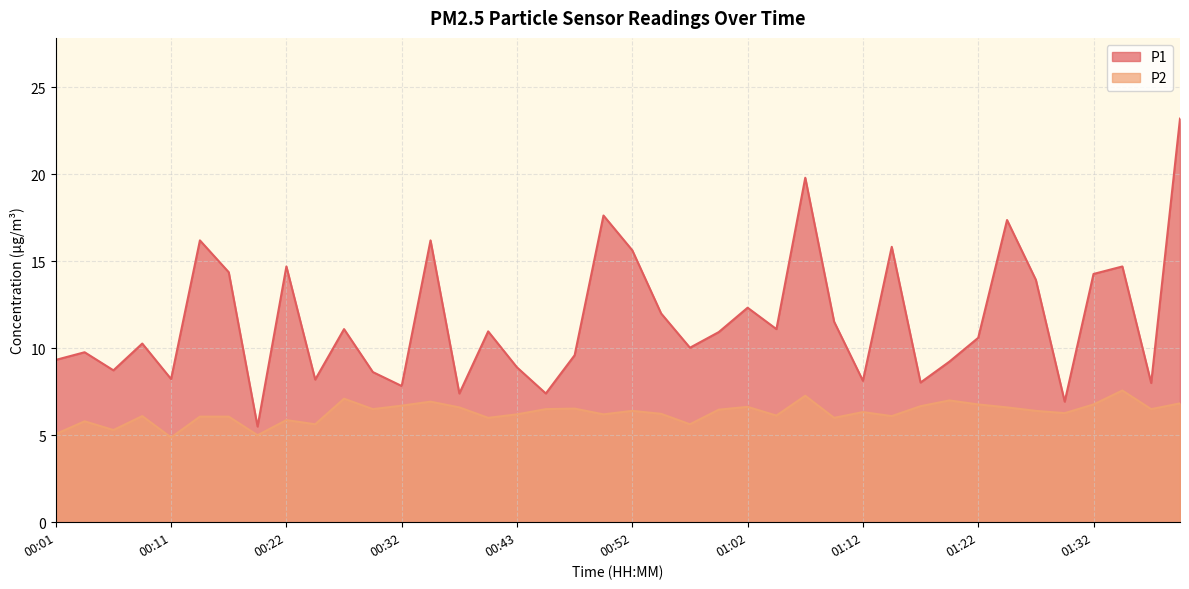

What is the smallest value displayed?

4.9